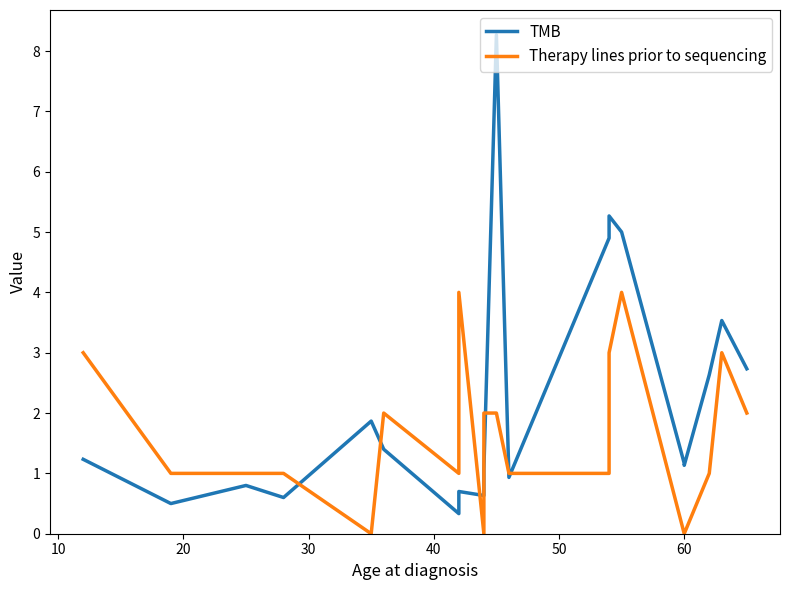

How many interior local peaks does the Therapy lines prior to sequencing series have?

4